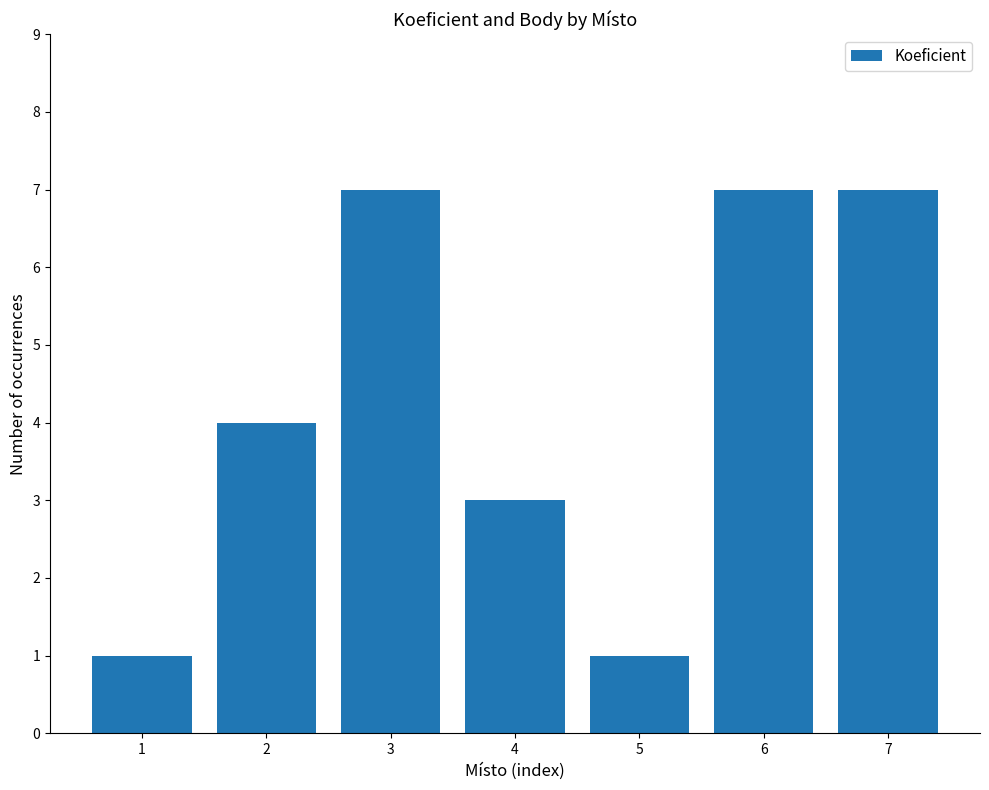

What is the value of the 1st bar from the left?

1